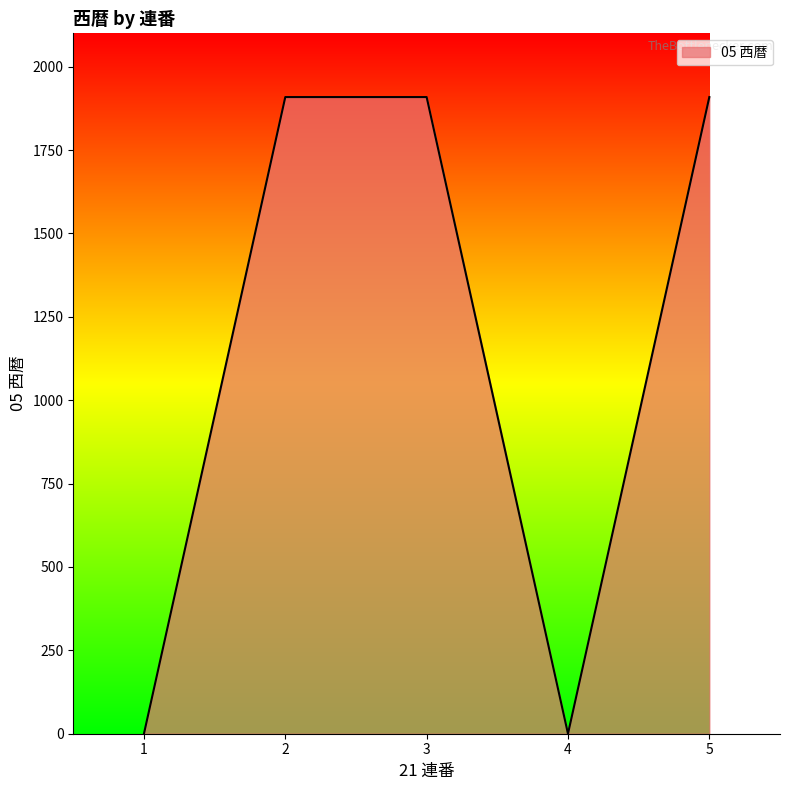

What is the greatest value displayed?

1909